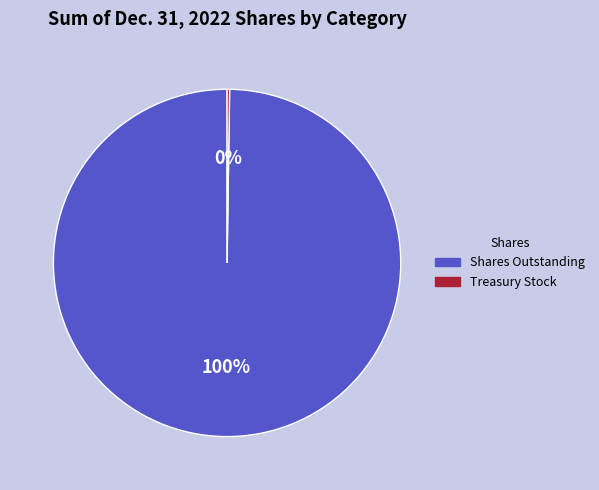

Is there a majority slice in this chart?

Yes